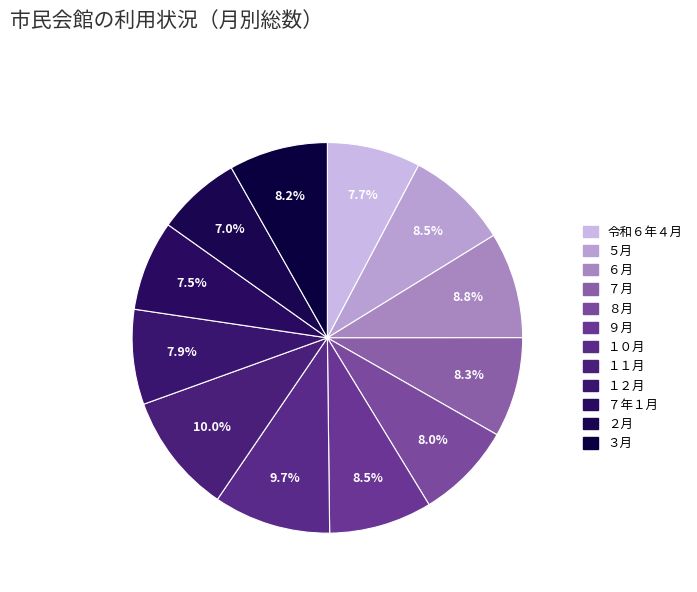

To the nearest percent, what portion does 令和６年４月 represent?

8%